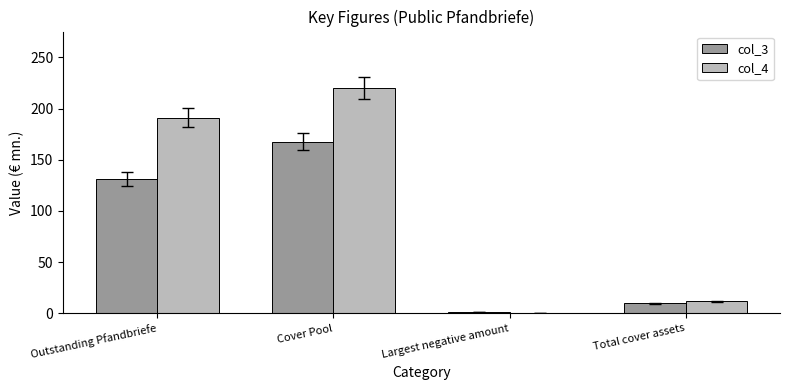

Does the chart contain stacked bars?

No